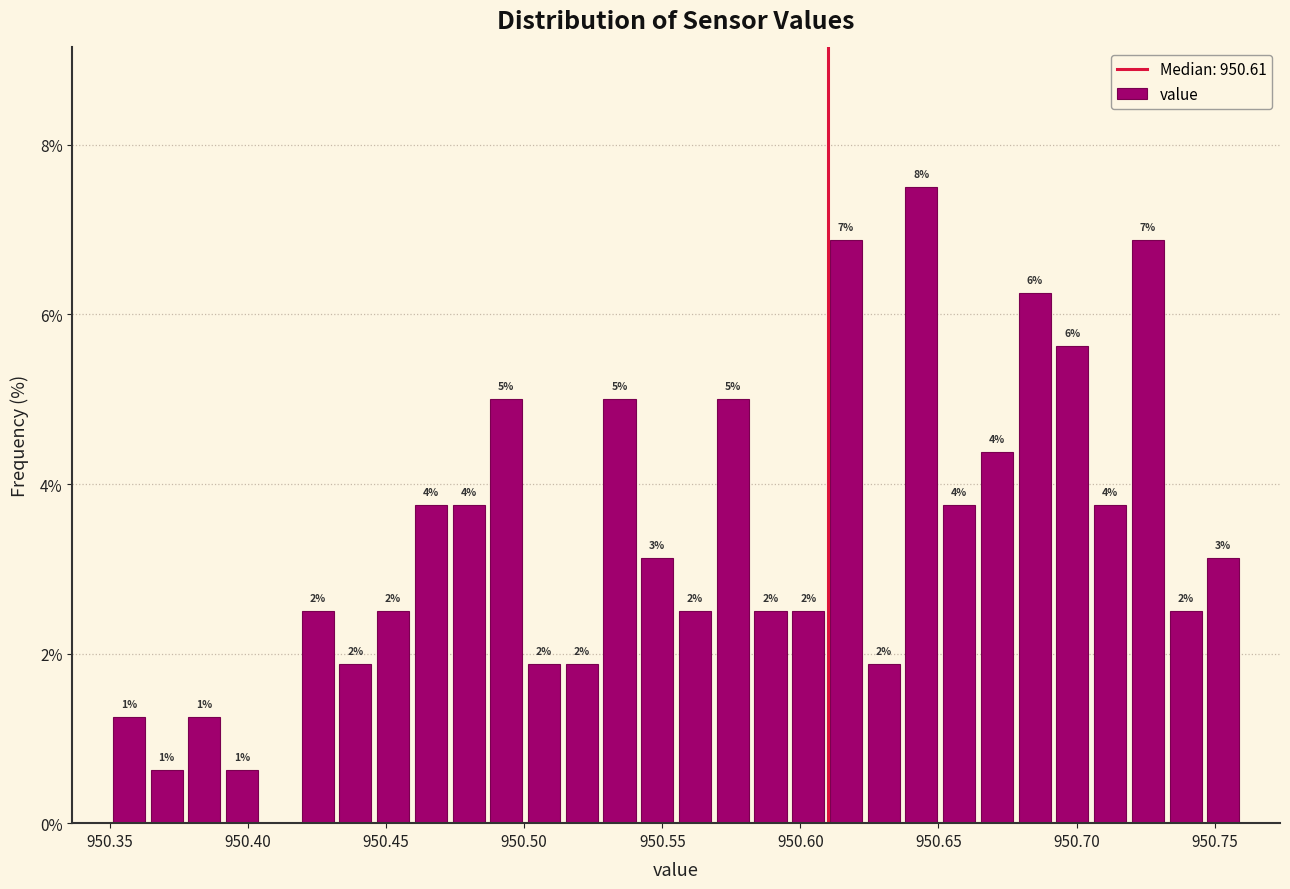

Read against the x-axis, roughly where is the centre of the tallest bar?

950.645